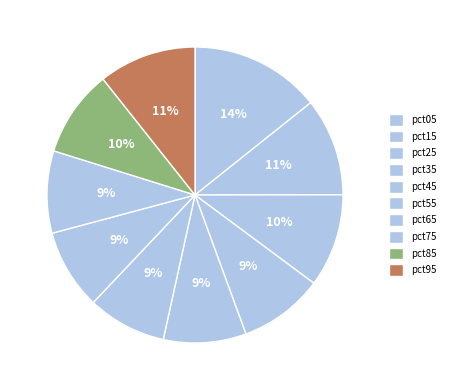

How many segments does this pie chart have?

10